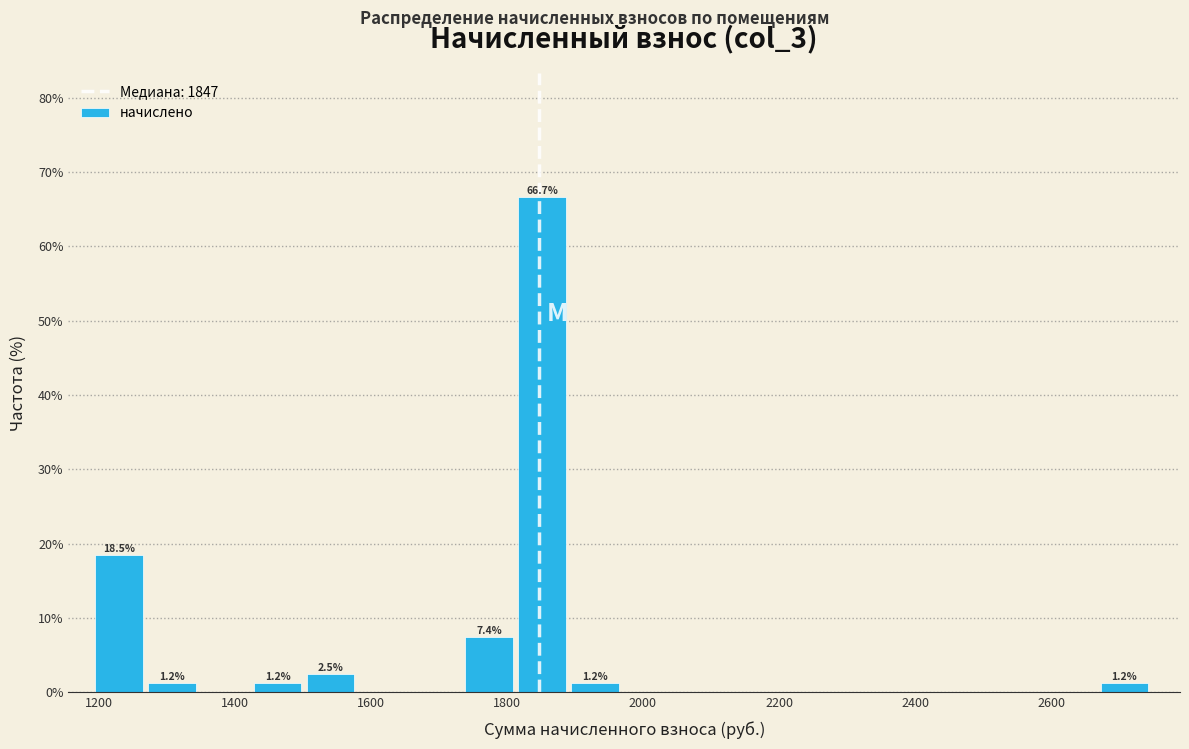

Around what value on the x-axis is the tallest bar? Give the approximate position of its centre, as read against the axis.

1860